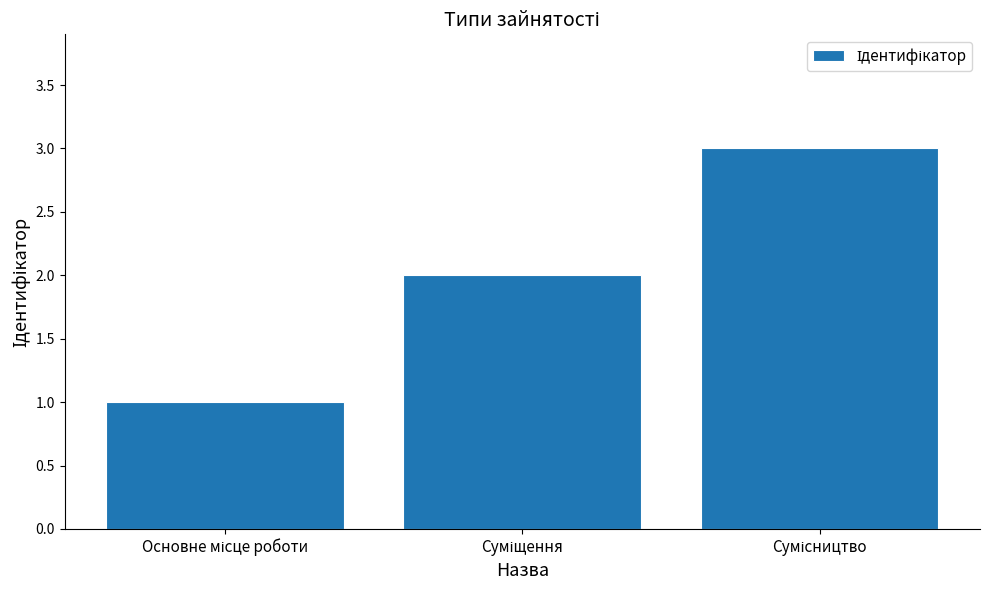

How many bars are there in total?

3